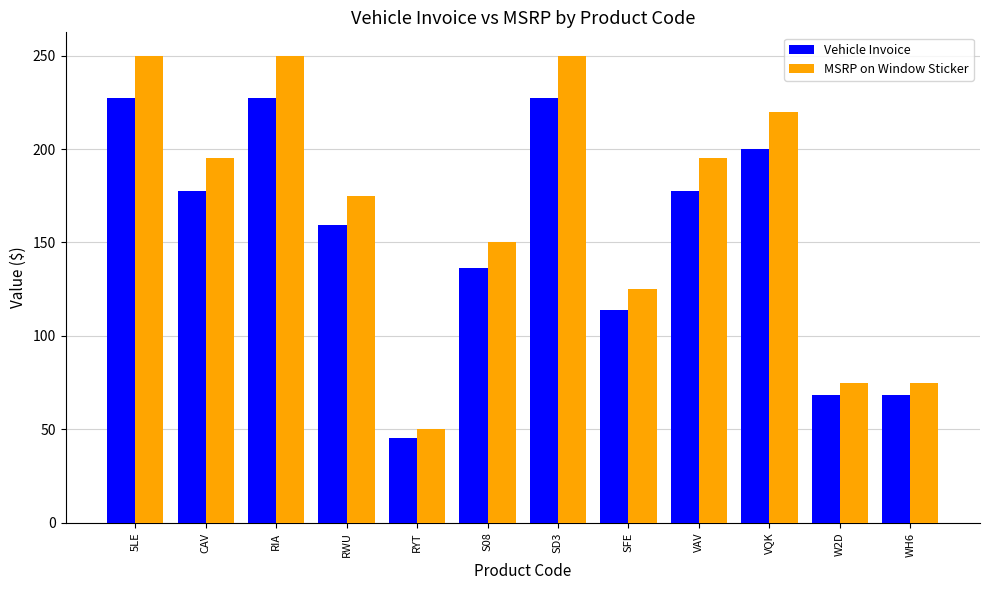

At which label does Vehicle Invoice first exceed 177?

5LE